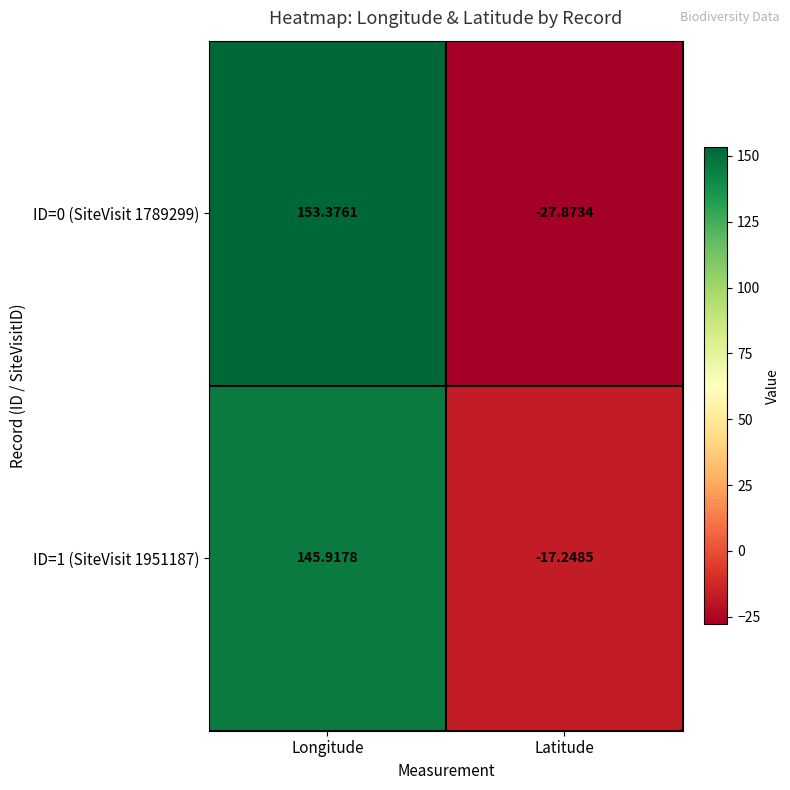

Count the number of categories in the chart.

2